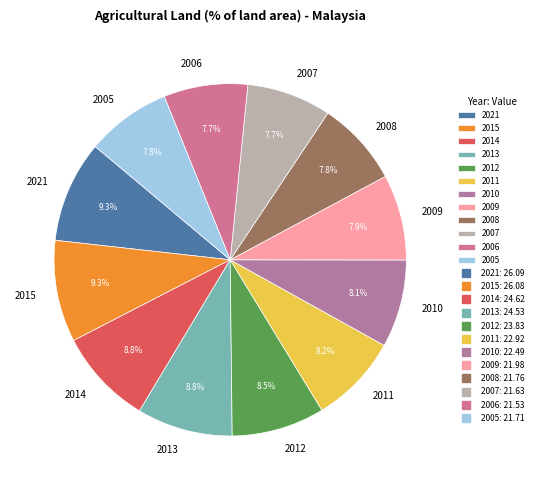

To the nearest percent, what is the combined percentage of 2015 and 2011?

18%